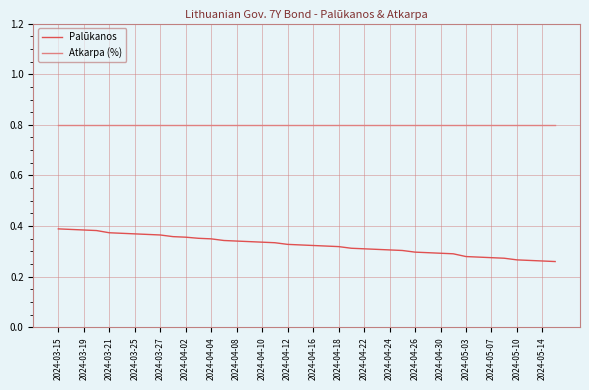

Which series has the largest total across all categories?

Atkarpa (%)